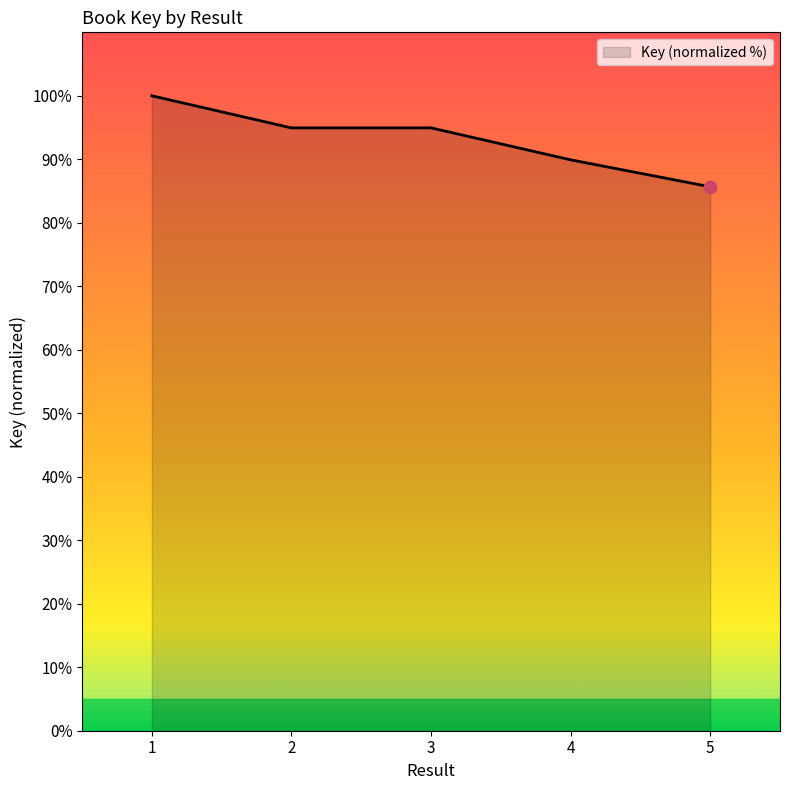

Between 4 and 1, which is larger?

1